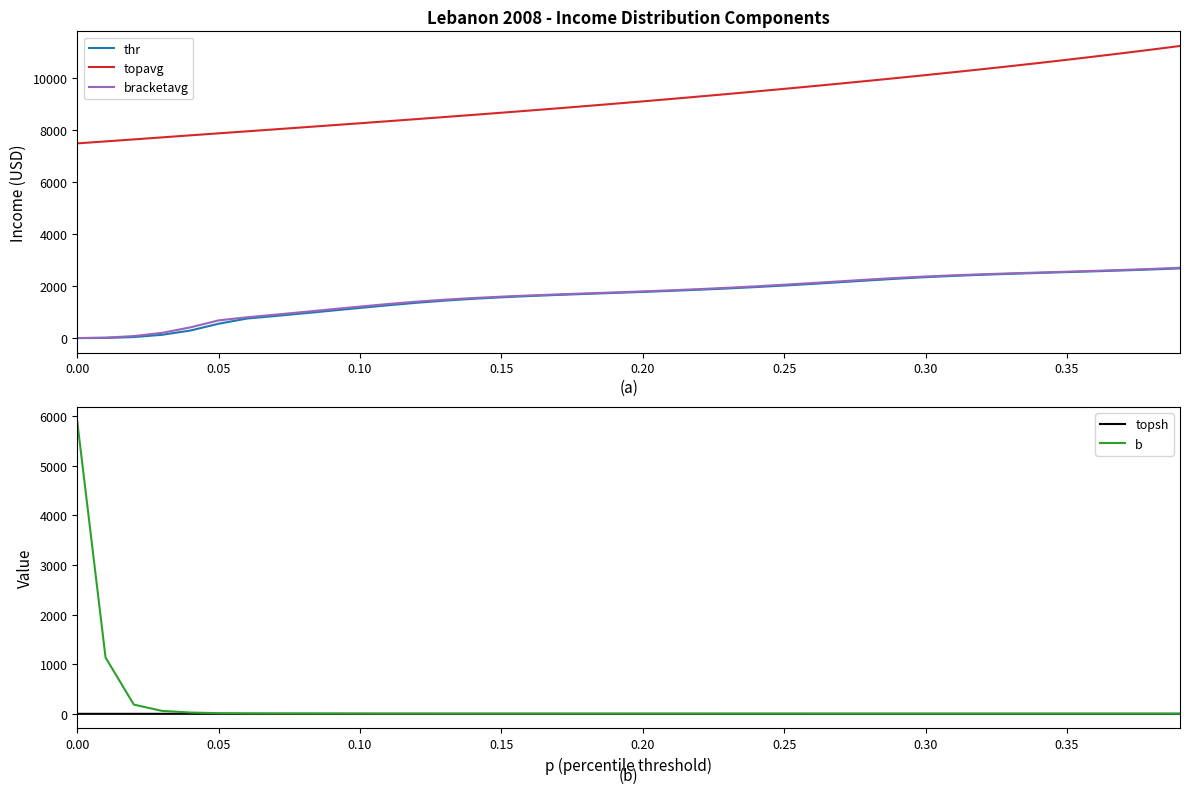

What is the maximum value for bracketavg?

2709.1